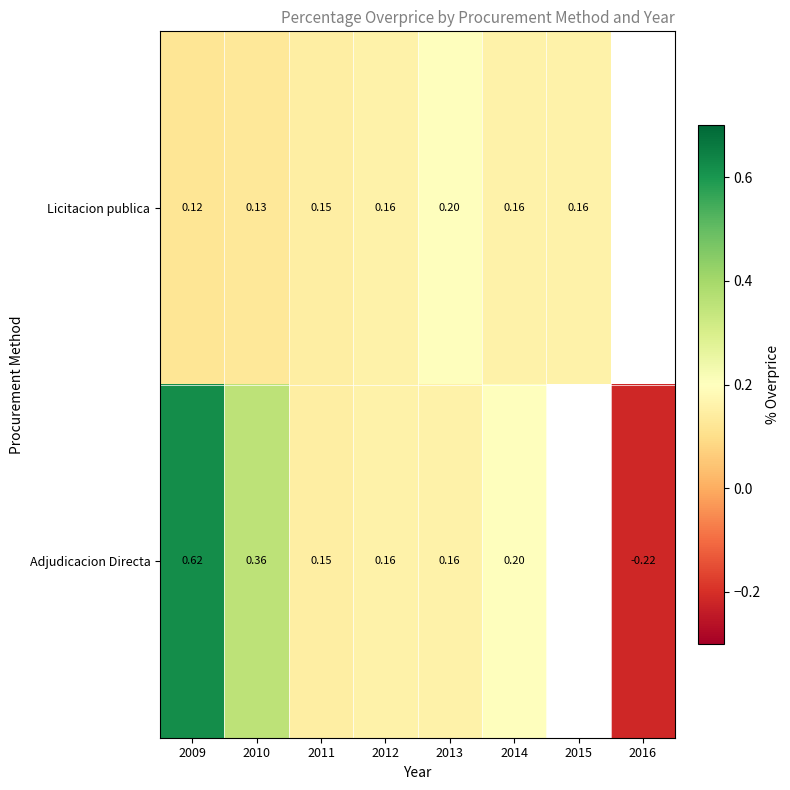

Rank the series at 2009 from lowest to highest value.

Licitacion publica, Adjudicacion Directa